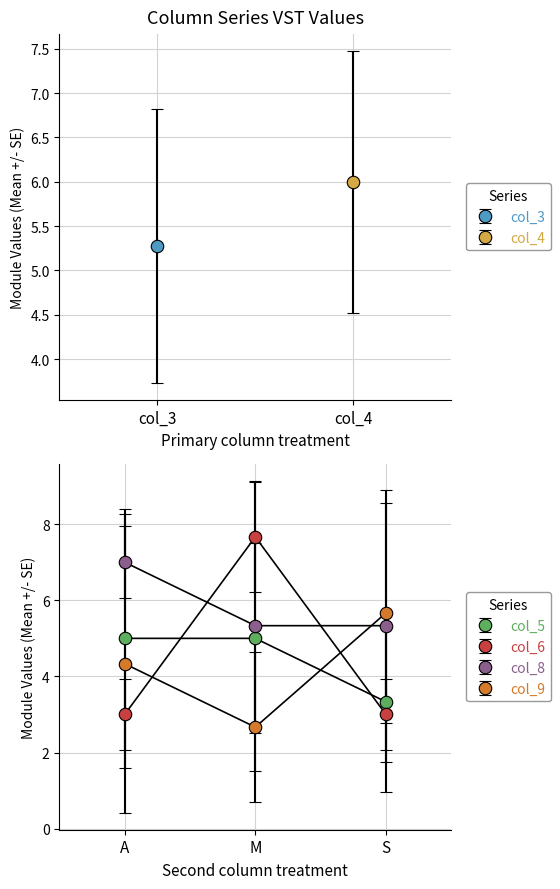

At which label does col_8 reach its peak?

A